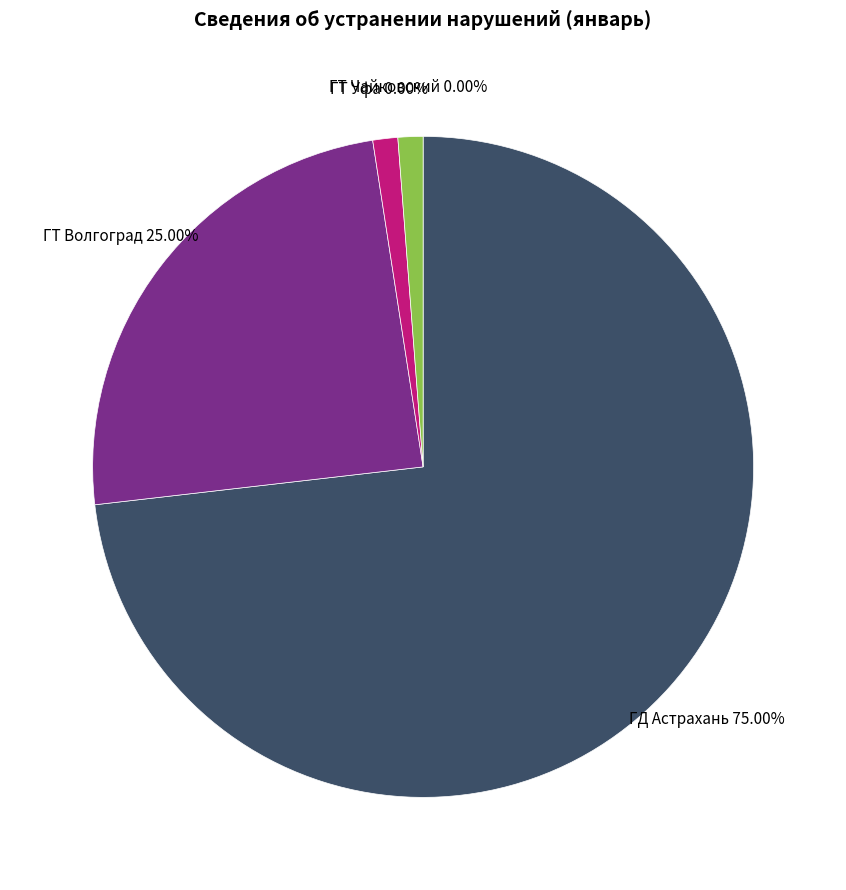

What percentage is NOT represented by ГТ Уфа?

100.0%